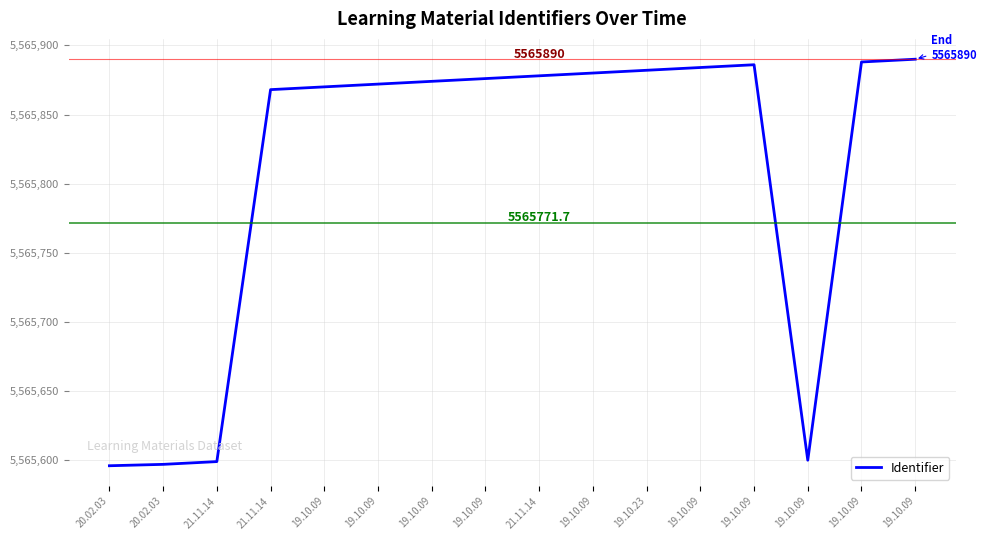

Approximately how many times larger is the value at 20.02.03 compared to 19.10.23?

1.0